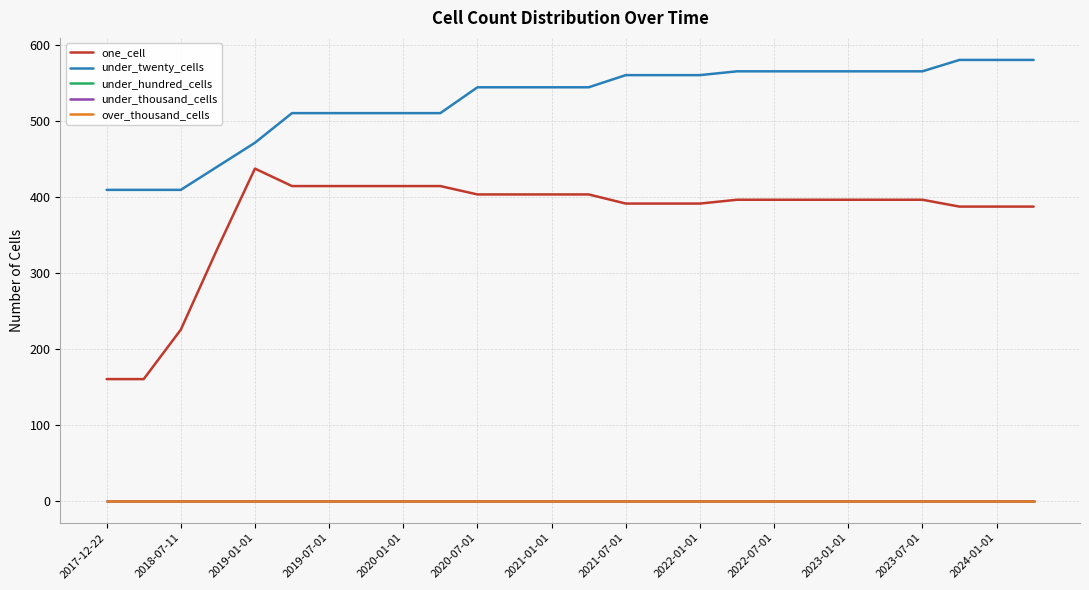

True or false: under_twenty_cells has more than 2 points higher than both neighbors.

False